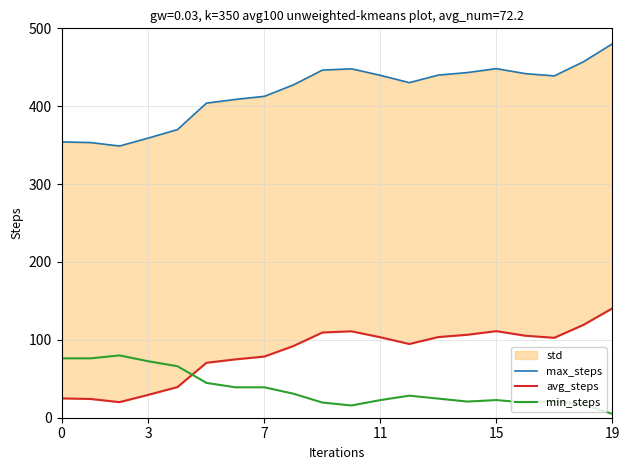

What is the highest value of the min_steps series?

80.0